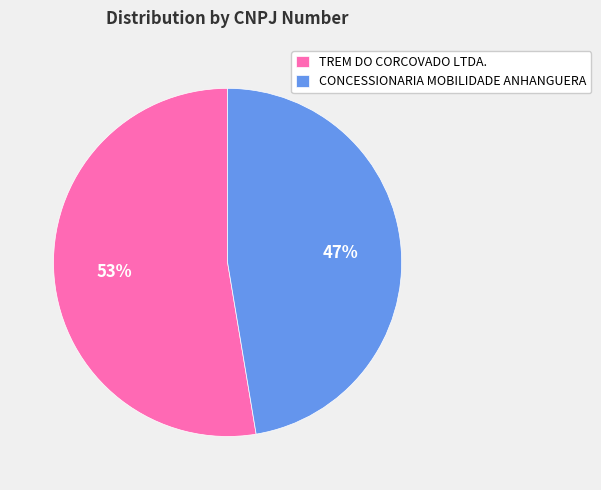

To the nearest percent, what percentage of the pie is TREM DO CORCOVADO LTDA.?

53%